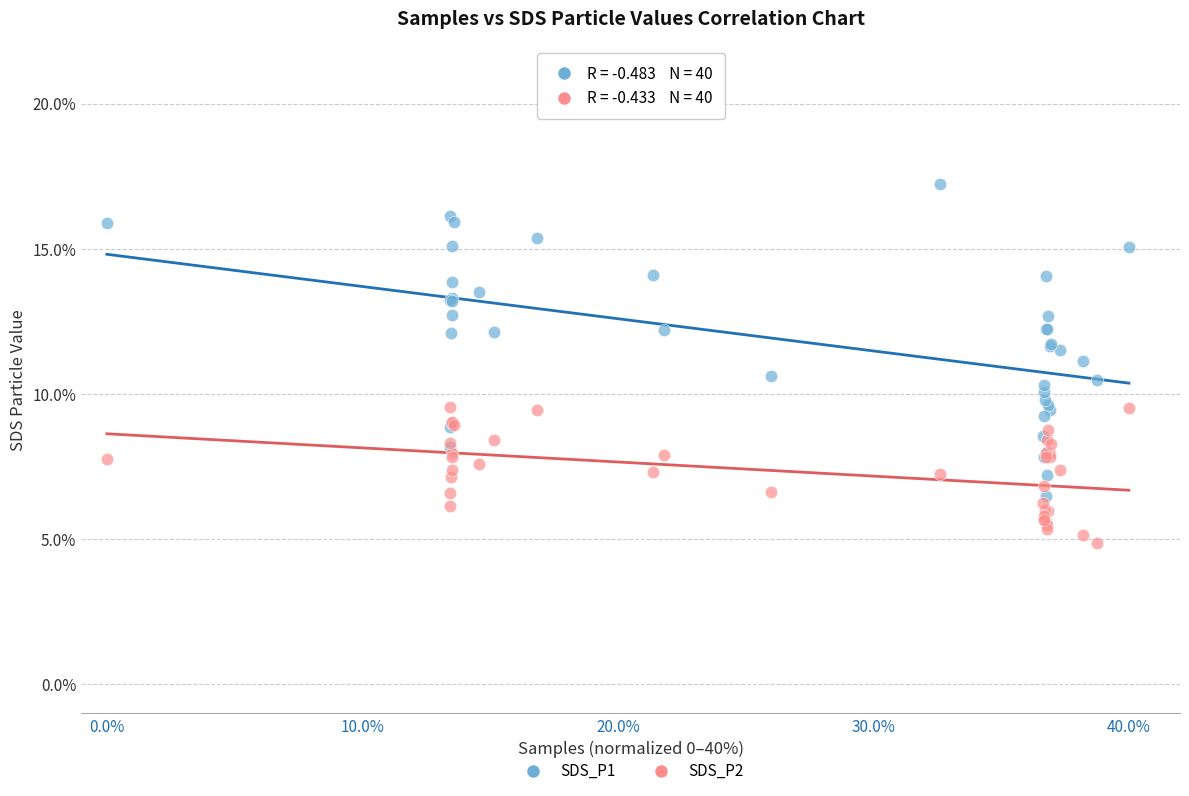

Which series contains the lowest Y value?

SDS_P2